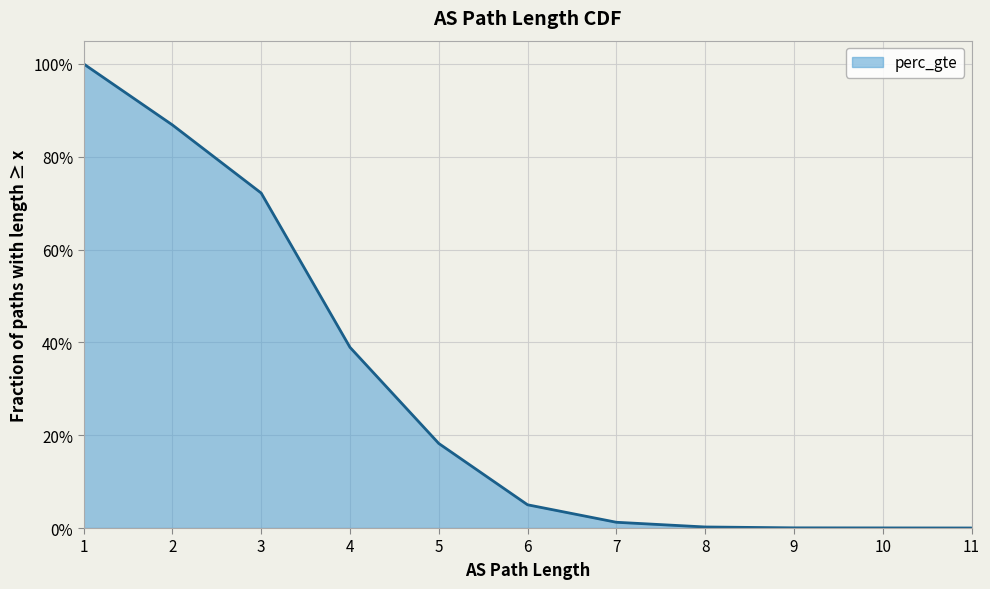

What is the change in value from 2 to 5?

-0.7